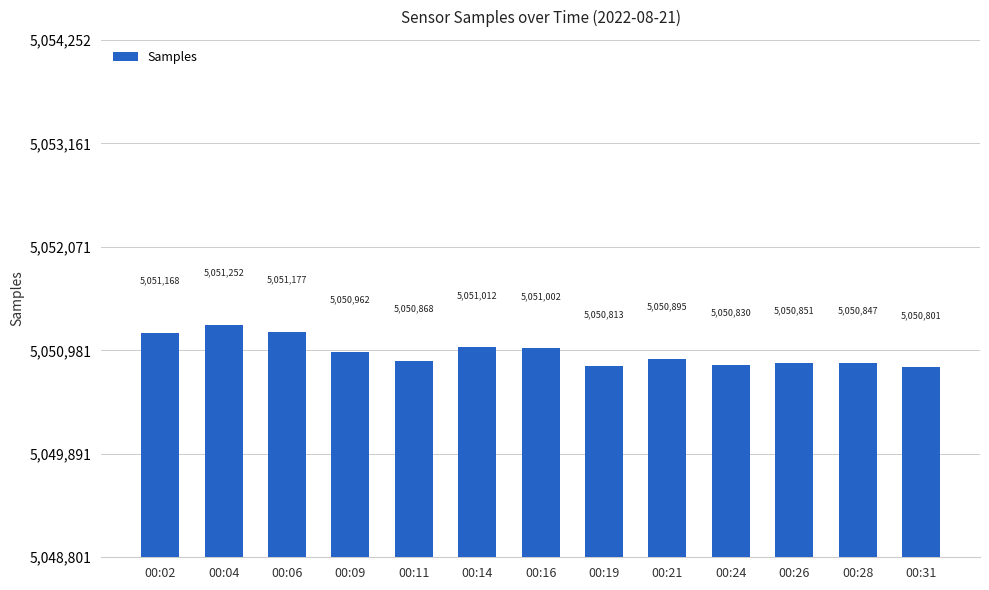

What is the sum of the values at 00:19 and 00:26?

10101664